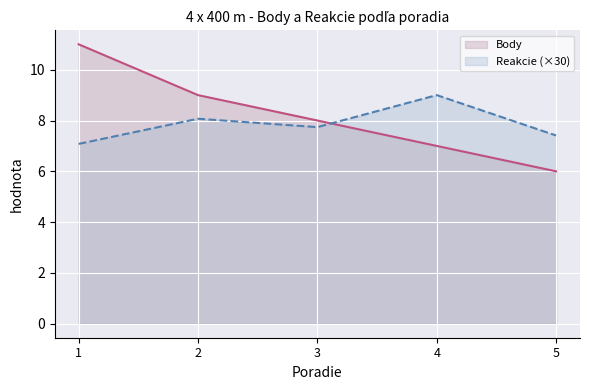

The value of Reakcie at 2 is 8.1. True or false?

True